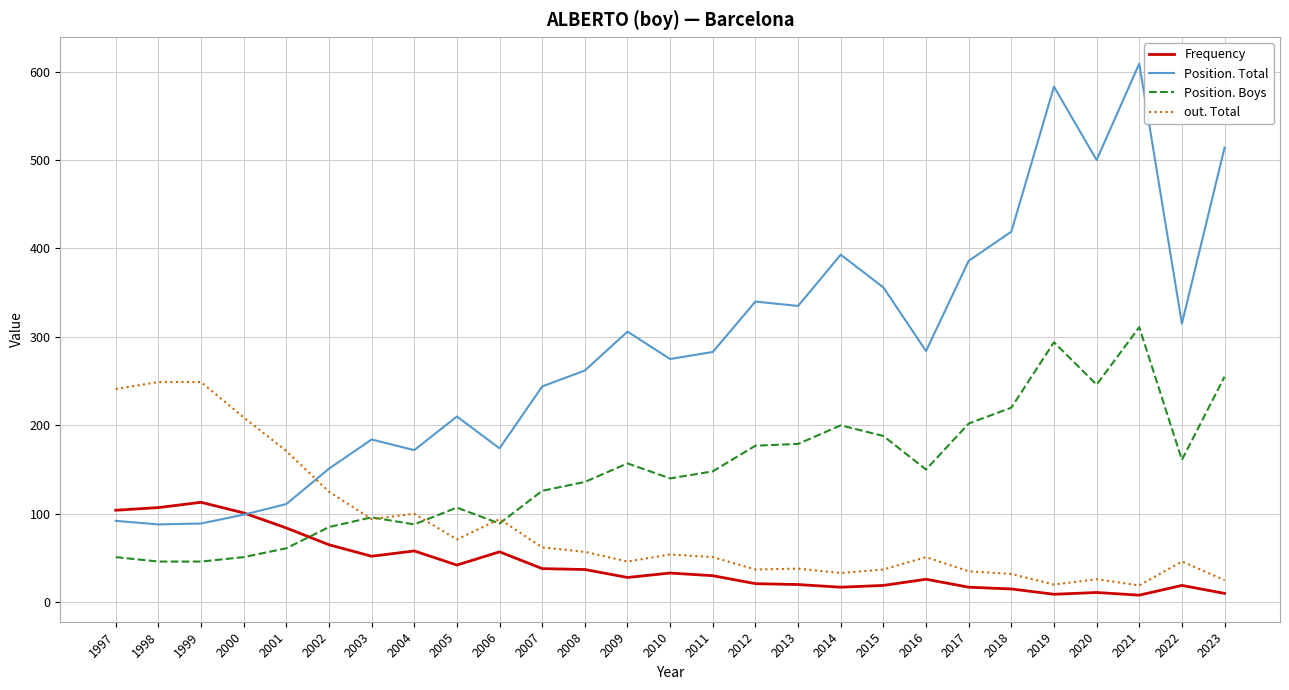

Where does the Frequency series first go above 30?

1997